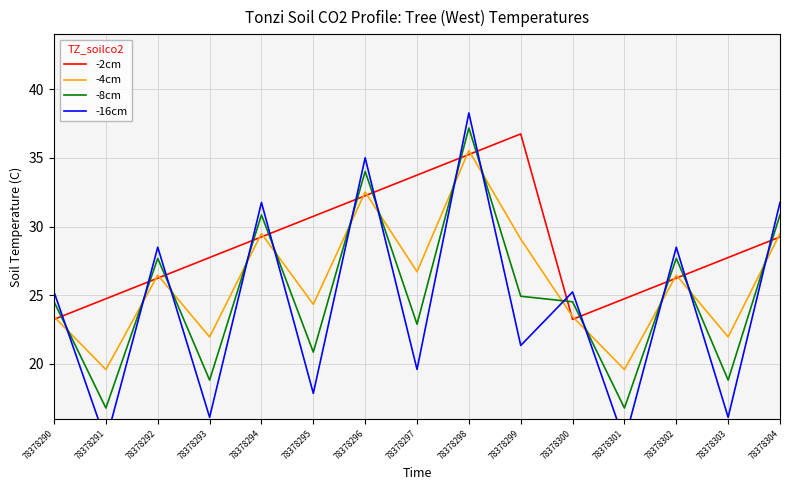

What is the highest value of the -16cm series?

38.3